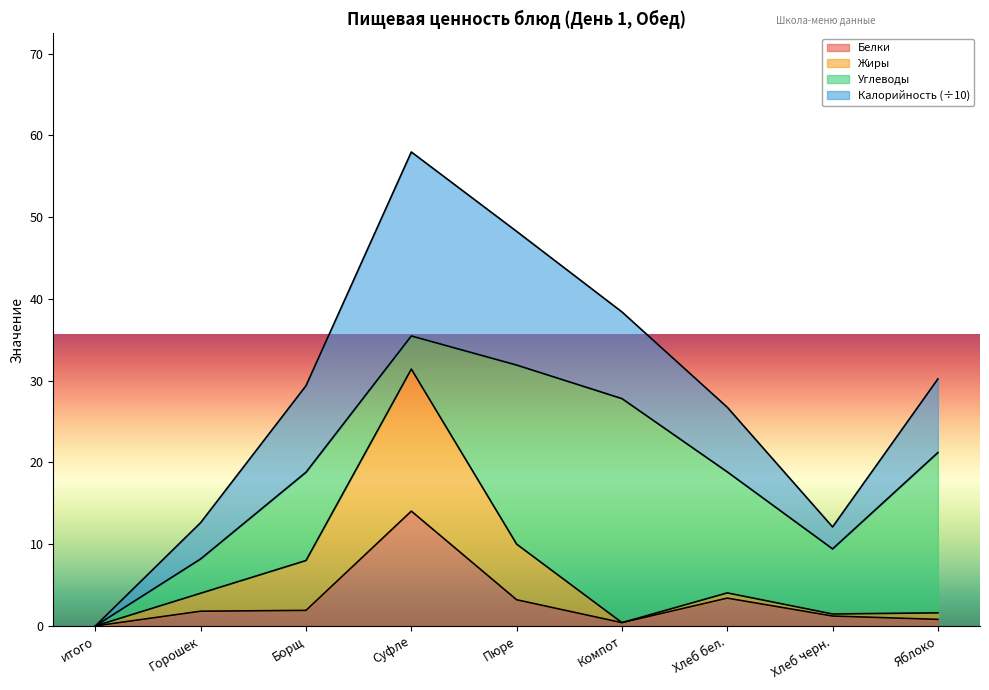

True or false: Жиры has more than 0 points higher than both neighbors.

True